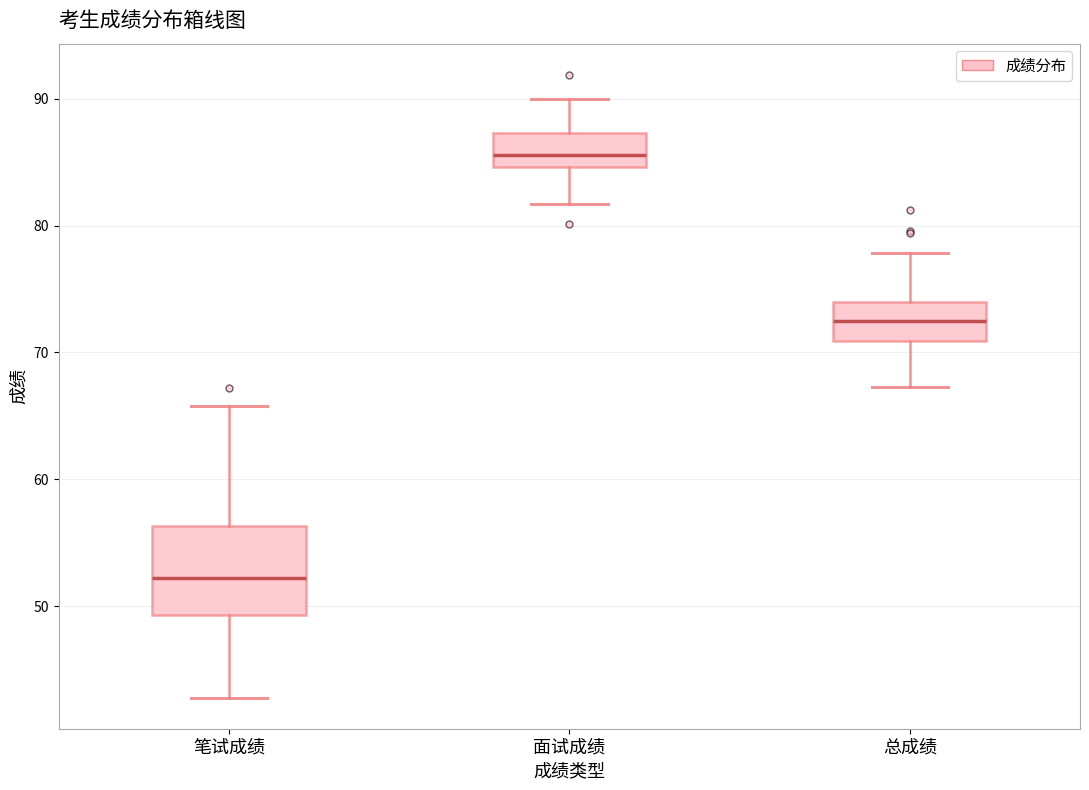

Comparing the boxes themselves (not the whiskers), which one is the tallest?

笔试成绩